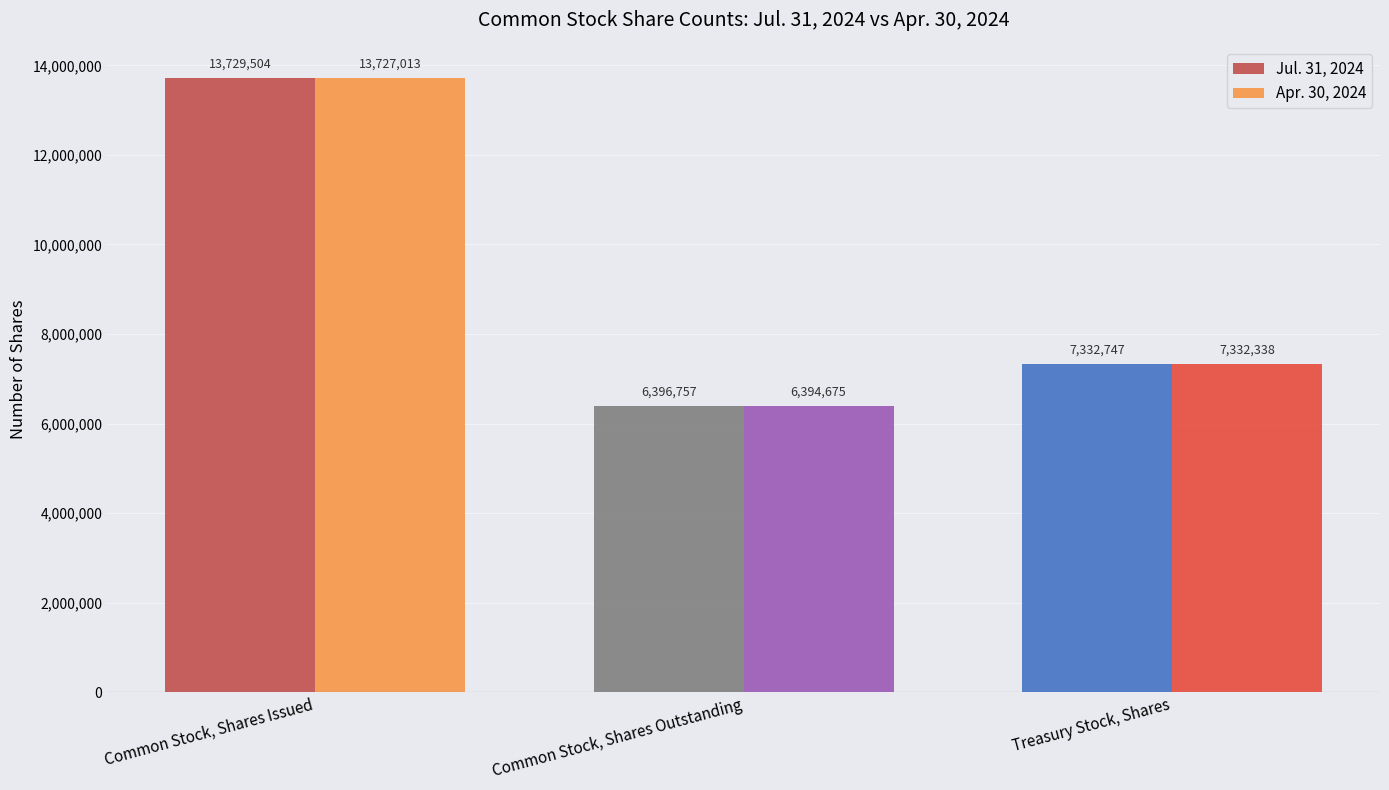

Count the number of categories in the chart.

3